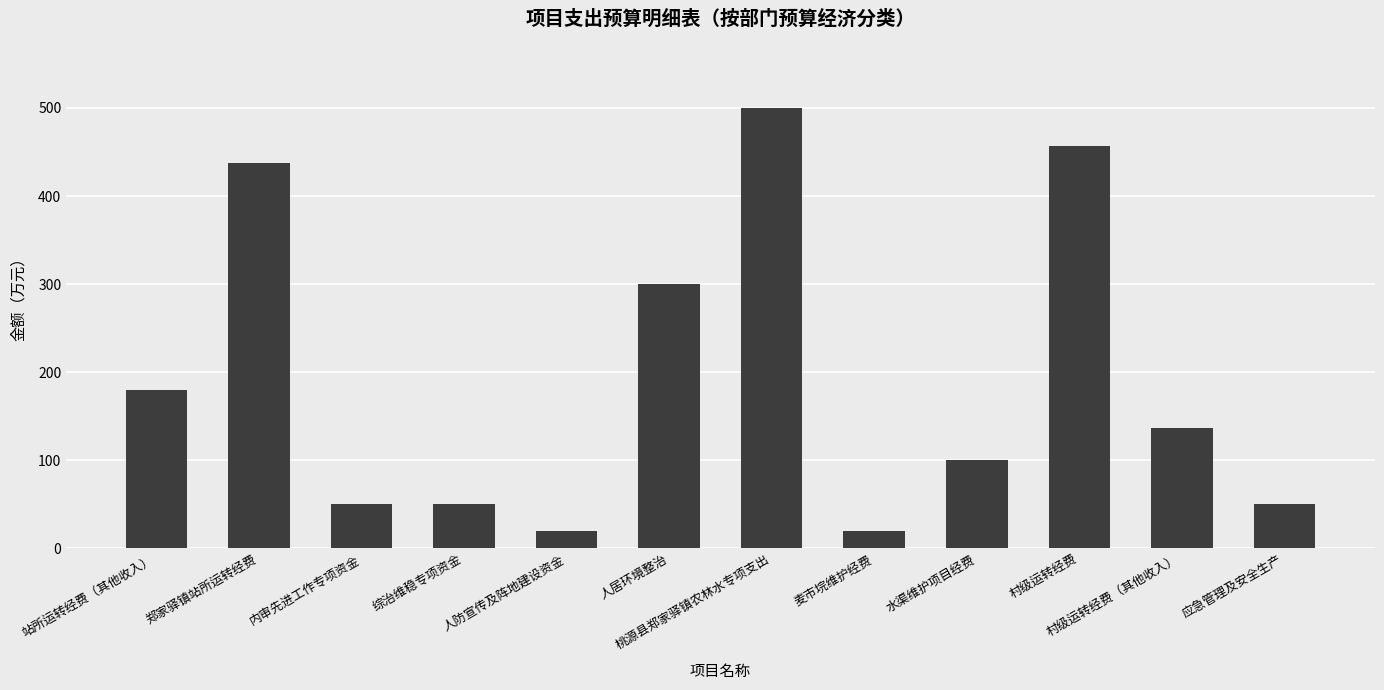

What is the difference between the values at 村级运转经费 and 麦市垸维护经费?

437.0